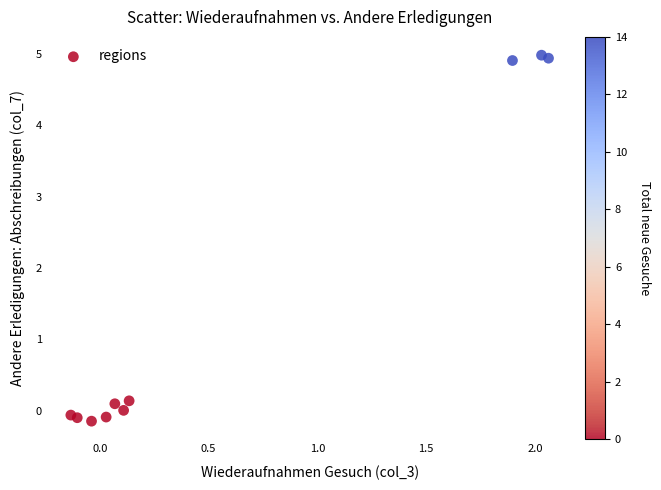

What is the range of Y values (max minus min)?

5.1